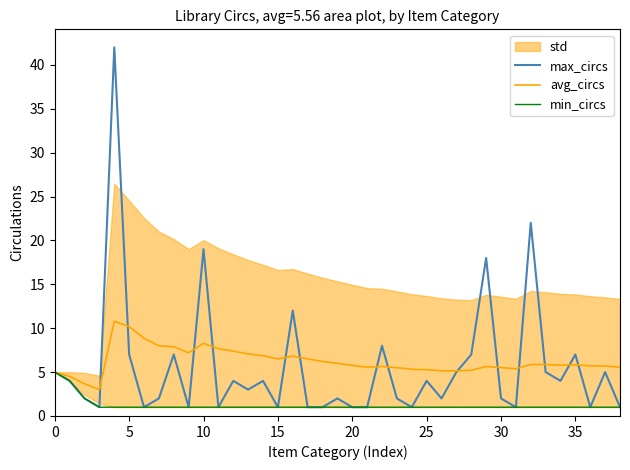

What is the average value of the min_circs series?

1.2